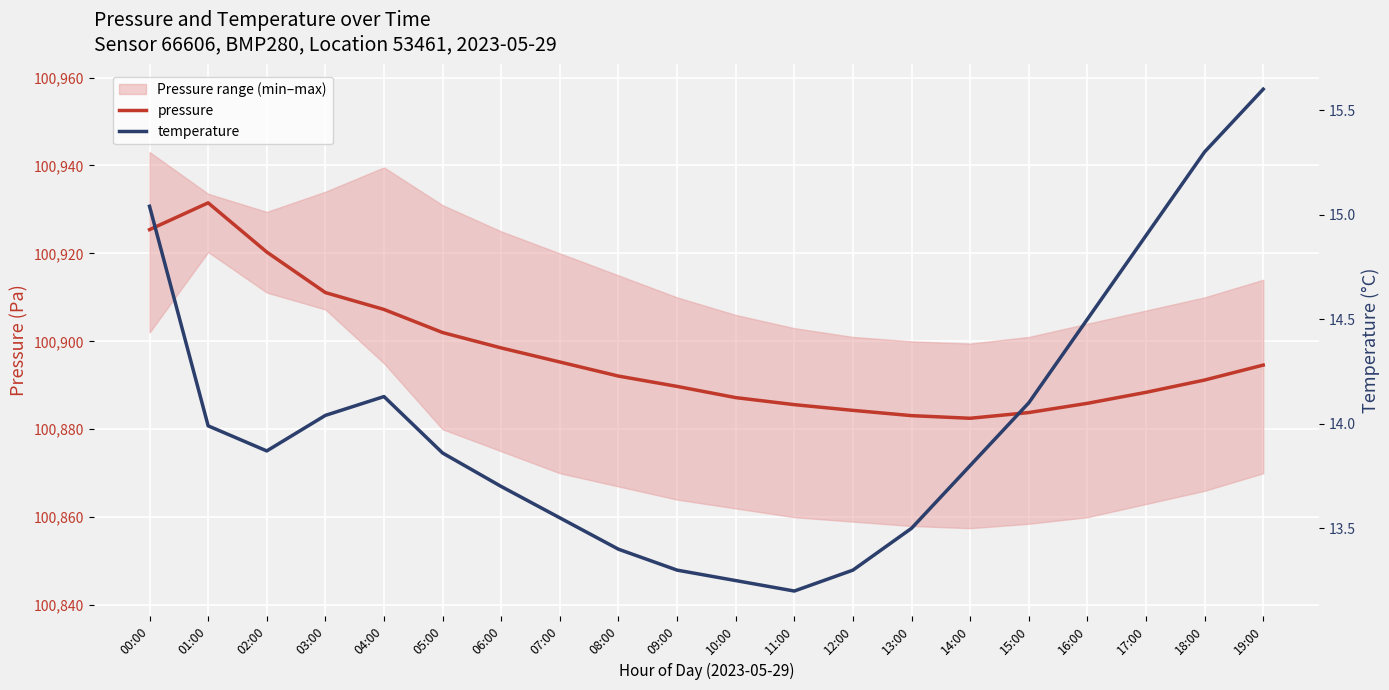

The temperature series shows 20.0 at 11:00. True or false?

False